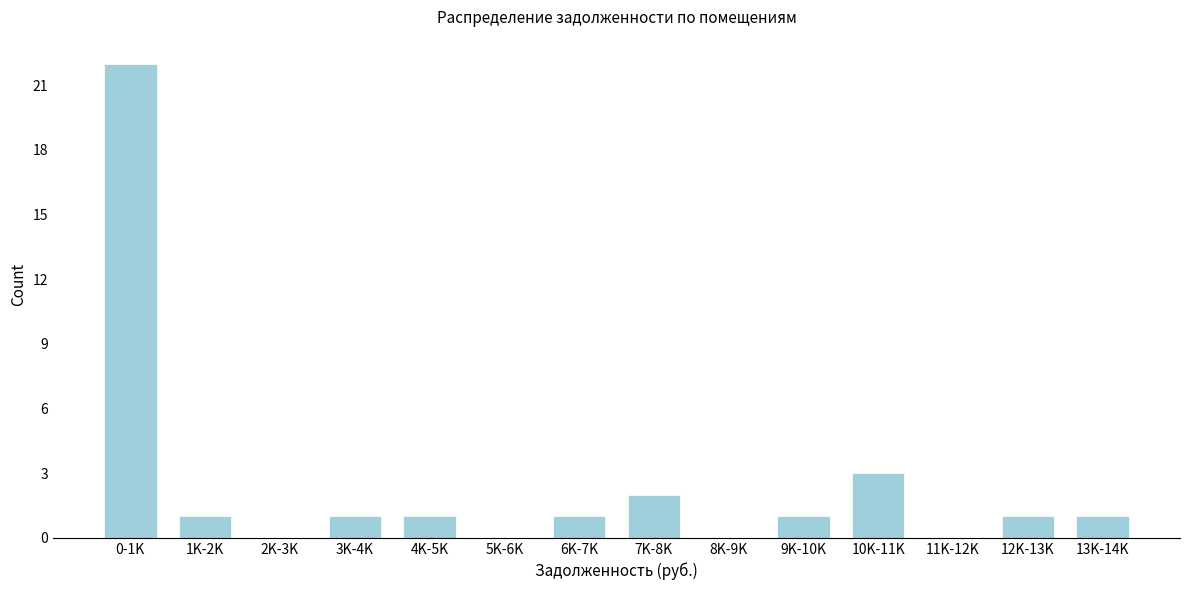

Reading right to left, what are all the values shown in this chart?

13K-14K=1	12K-13K=1	11K-12K=0	10K-11K=3	9K-10K=1	8K-9K=0	7K-8K=2	6K-7K=1	5K-6K=0	4K-5K=1	3K-4K=1	2K-3K=0	1K-2K=1	0-1K=22